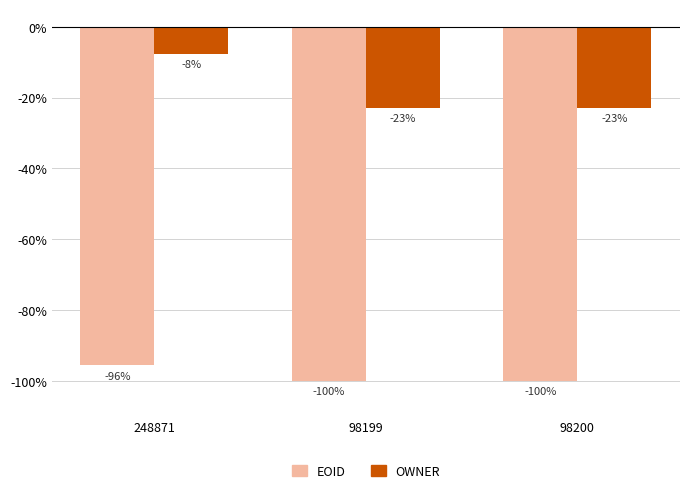

Is it true that EOID equals -59.4 at 248871?

False